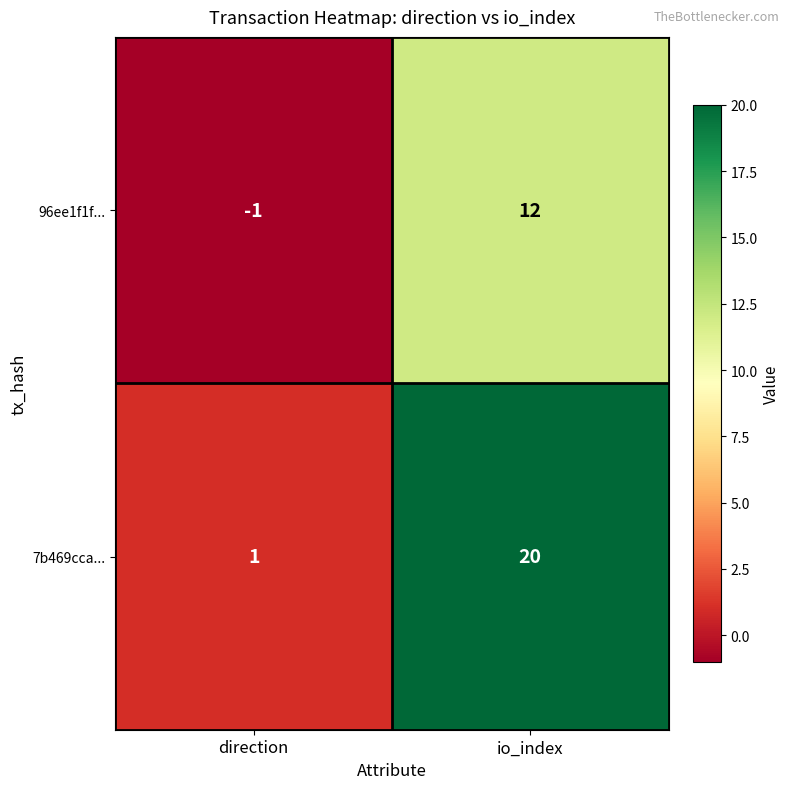

Which series has the largest total across all categories?

7b469cca...